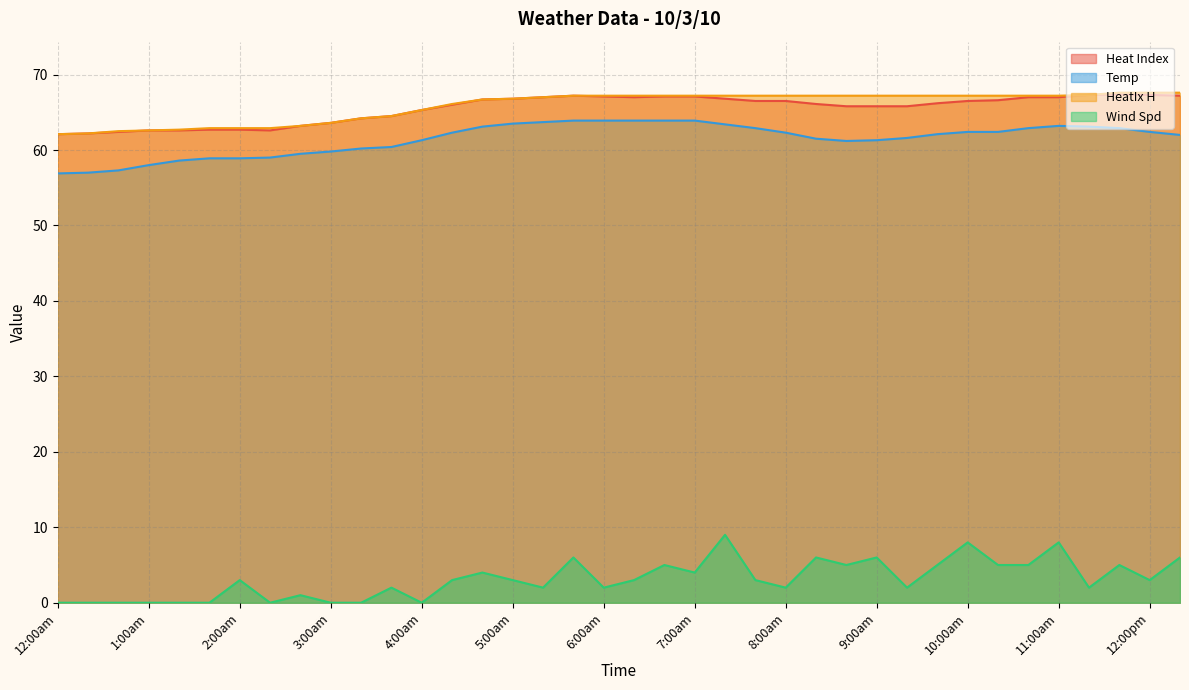

True or false: Heat Index and Temp cross at least once.

False